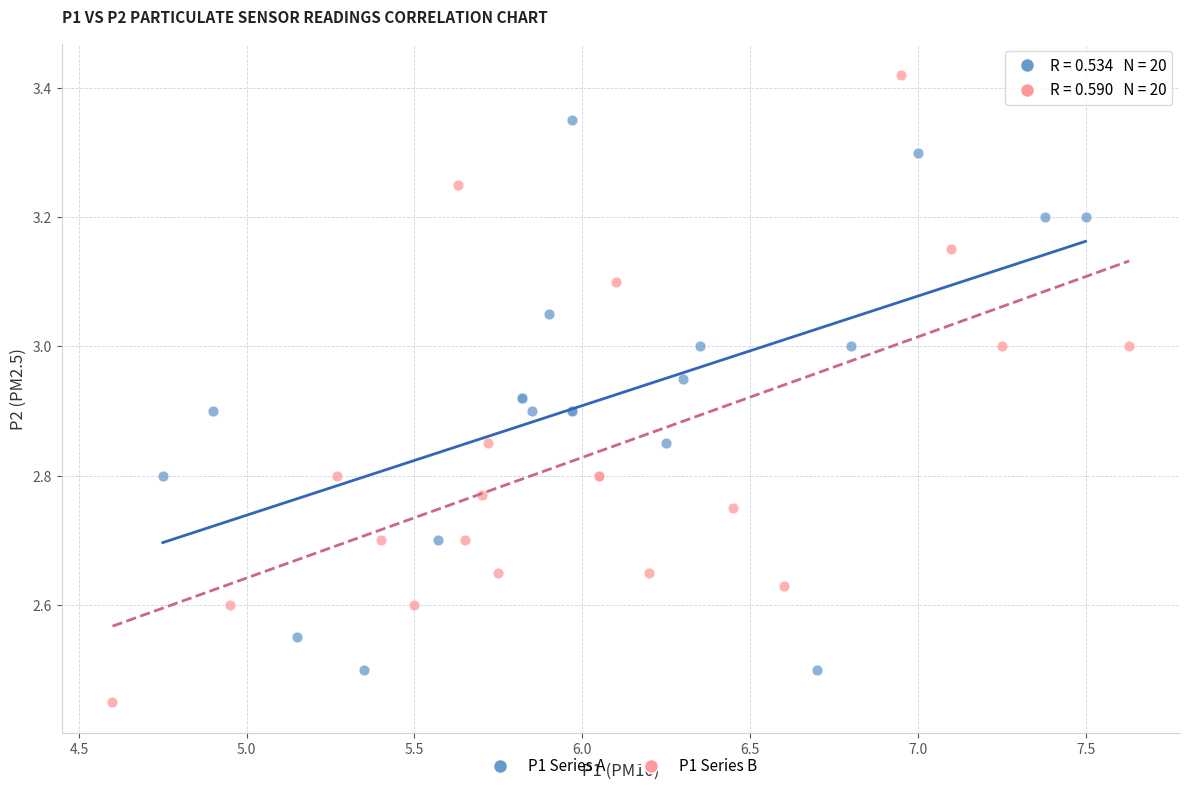

Which series reaches the minimum Y coordinate?

P1 Series B